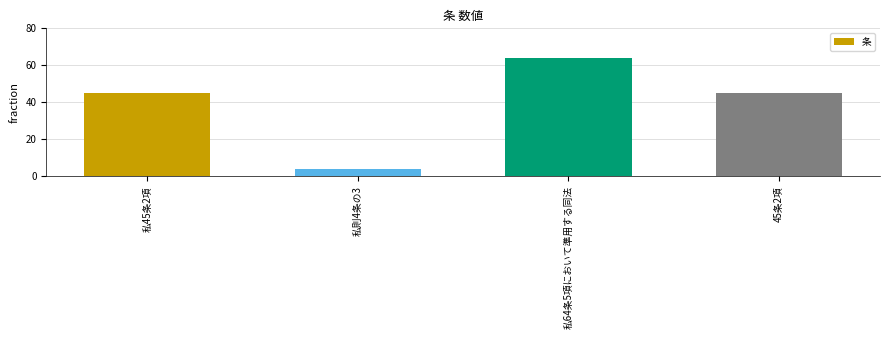

What is the label of the 1st bar from the left?

私45条2項